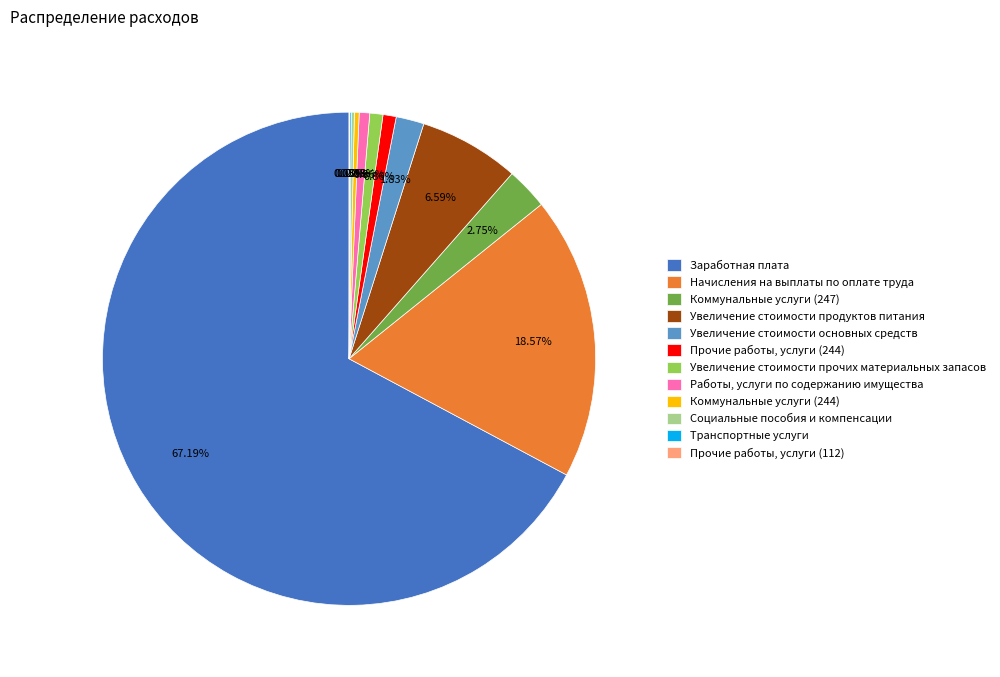

What is the ratio of the value at Увеличение стоимости прочих материальных запасов to the value at Увеличение стоимости основных средств?

0.5